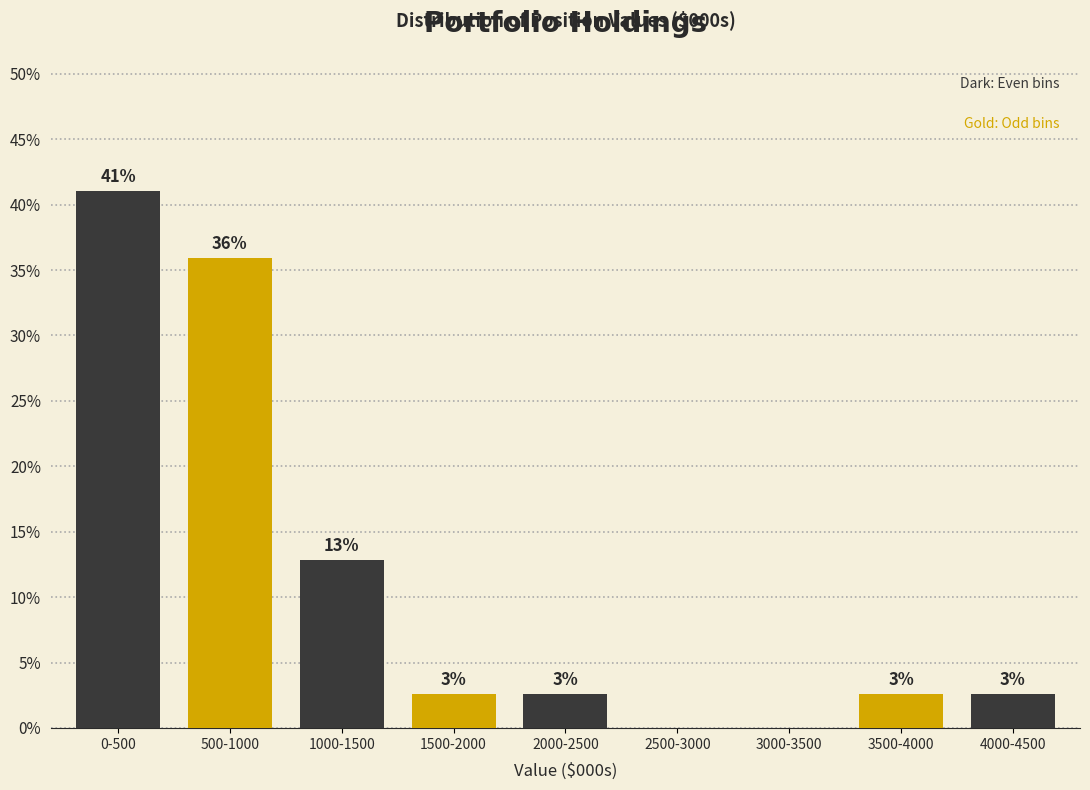

Are the bars horizontal?

No